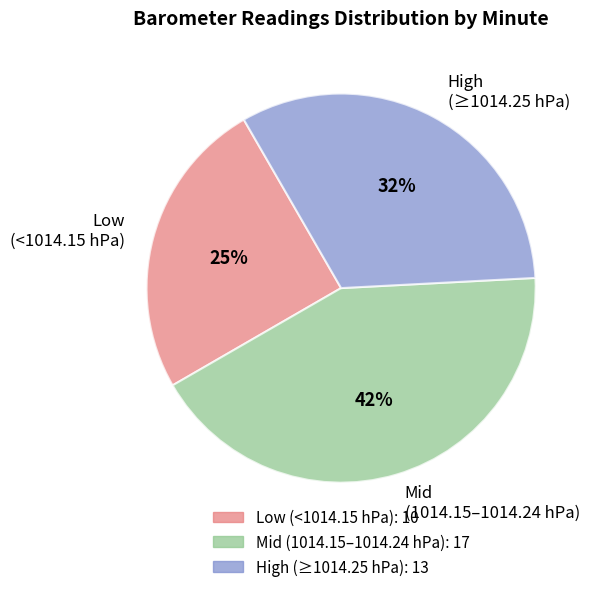

To the nearest percent, what is the difference between the Low (<1014.15 hPa) and High (≥1014.25 hPa) slice percentages?

8%